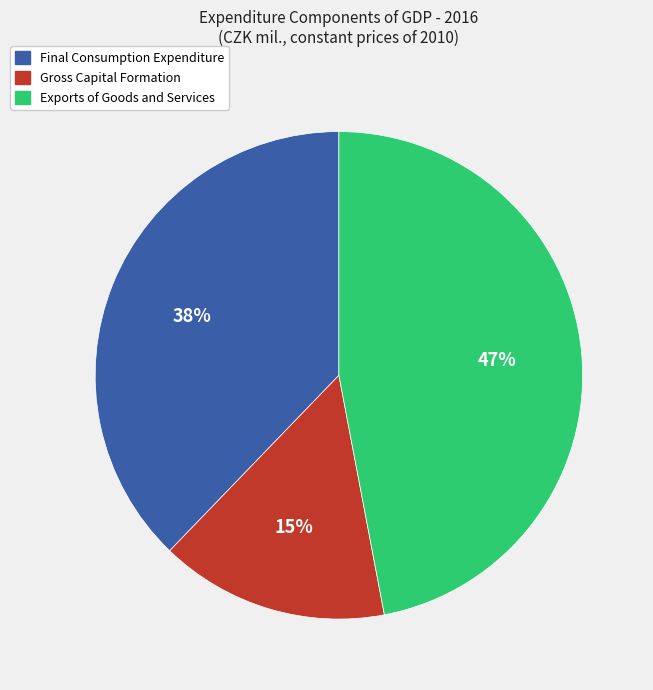

True or false: Final Consumption Expenditure accounts for 38% of the total.

True